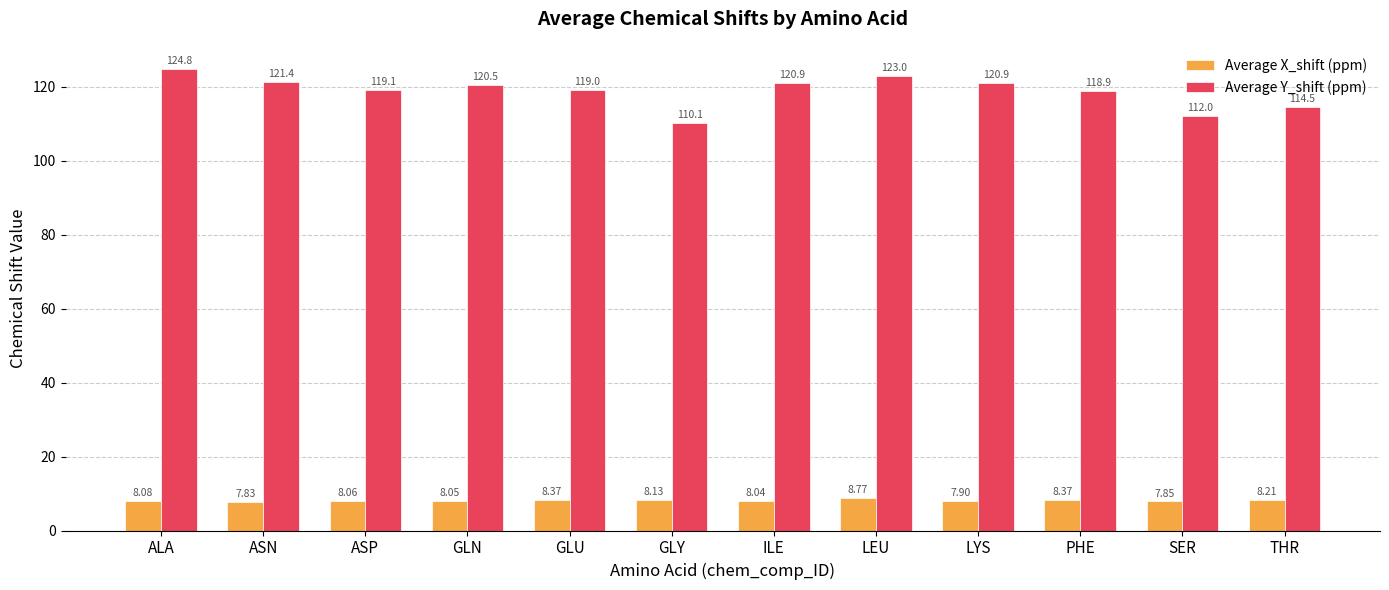

Read the Average X_shift (ppm) value at LEU.

8.8